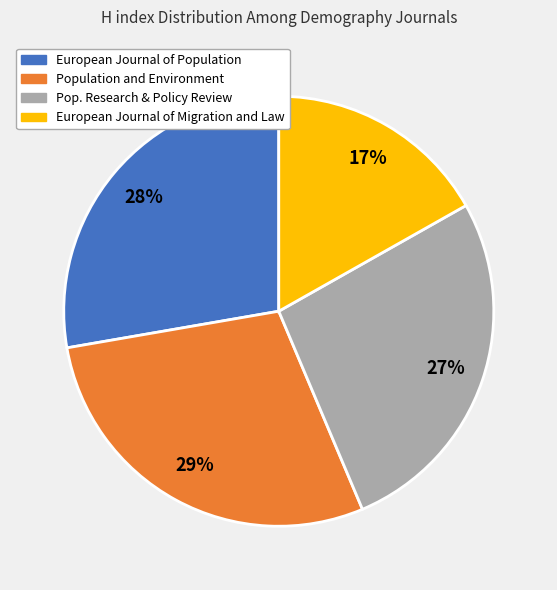

To the nearest percent, what is the difference between the largest and smallest slice percentages?

12%